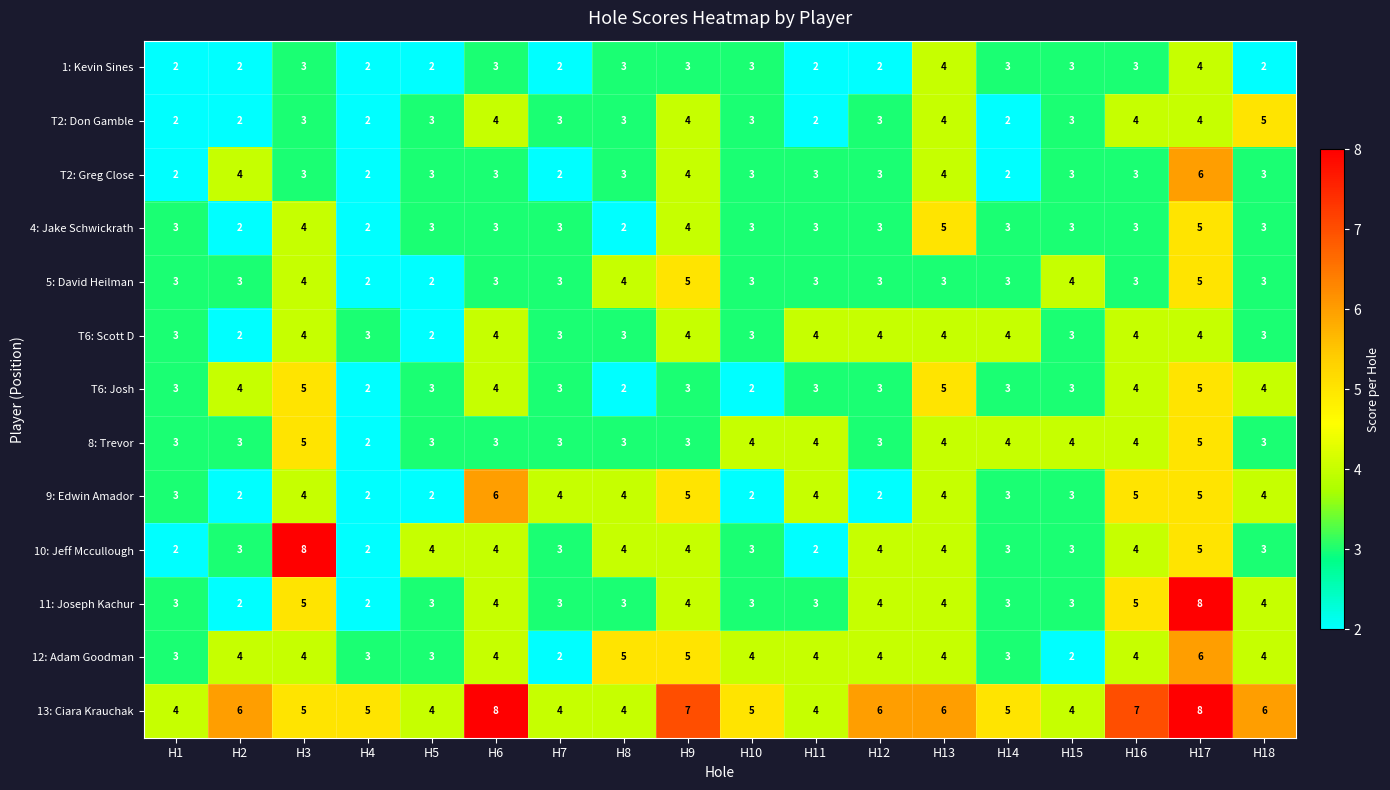

What is the sum of the 8: Trevor values at H9 and H3?

8